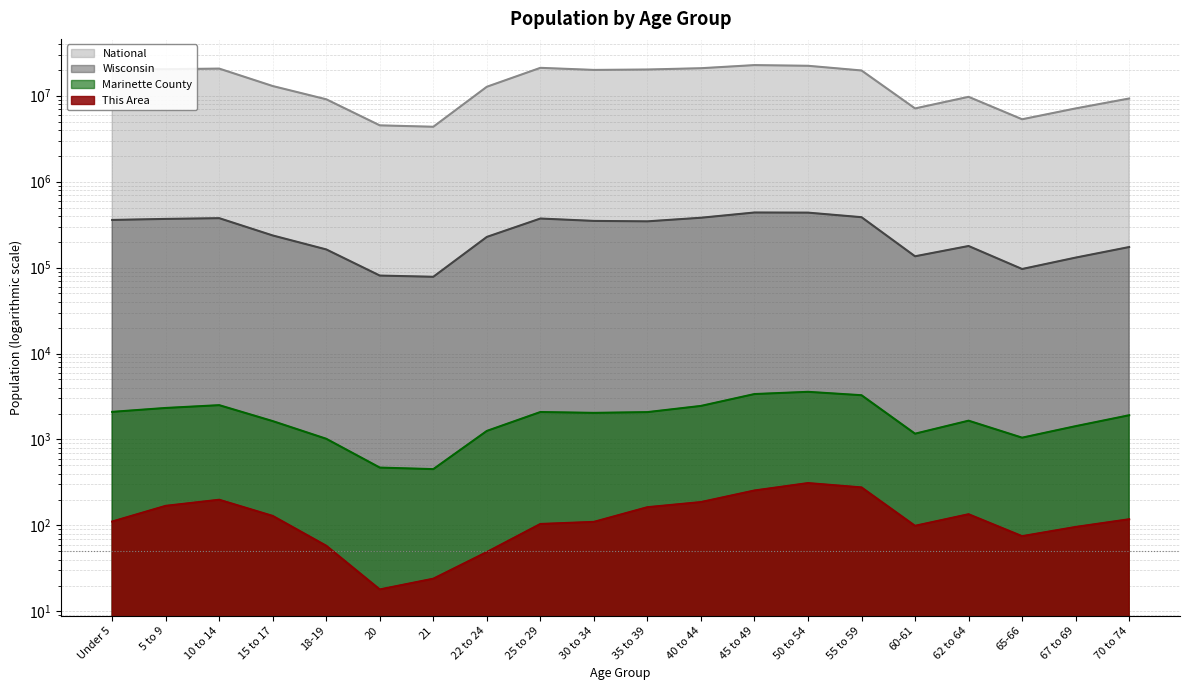

What is the value of the National point at the 7th from the left?

4354294